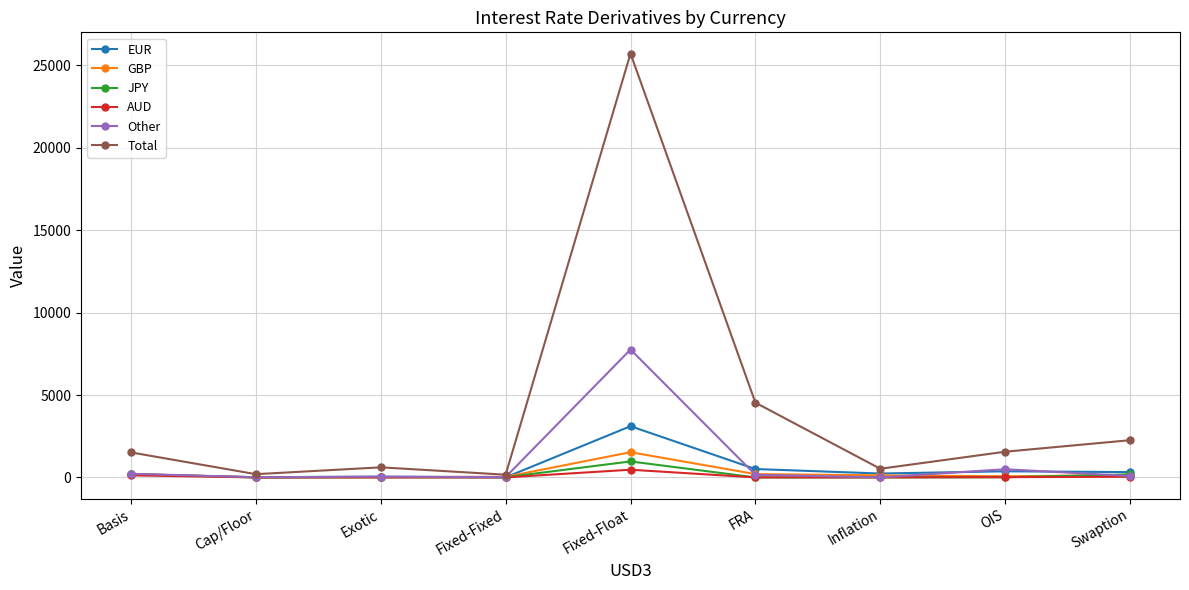

What is the difference between the Total values at Inflation and Cap/Floor?

328